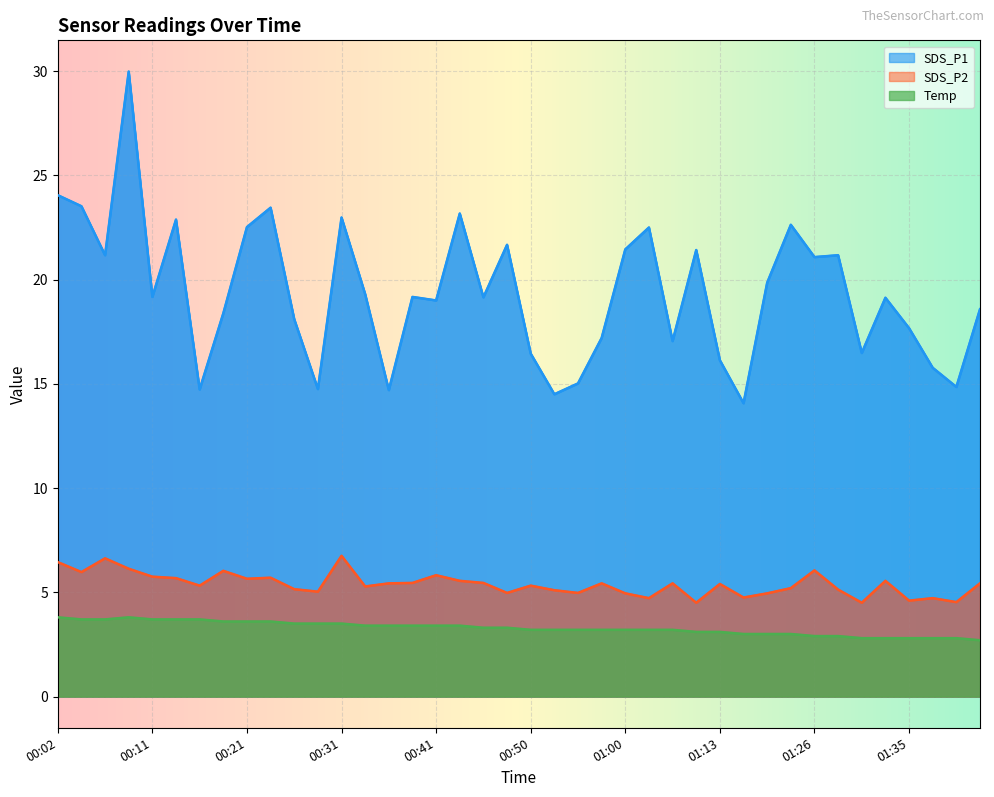

Reading left to right, extract all data points from this chart.

SDS_P1: 24.1	23.5	21.2	30.0	19.2	22.9	14.7	18.4	22.5	23.4	18.1	14.8	23.0	19.3	14.7	19.2	19.0	23.2	19.1	21.7	16.4	14.5	15.0	17.2	21.4	22.5	17.1	21.4	16.1	14.1	19.9	22.6	21.1	21.2	16.5	19.1	17.7	15.8	14.8	18.6
SDS_P2: 6.5	6.0	6.6	6.1	5.8	5.7	5.3	6.0	5.7	5.7	5.2	5.0	6.8	5.3	5.4	5.5	5.8	5.5	5.5	5.0	5.3	5.1	5.0	5.4	5.0	4.7	5.4	4.5	5.4	4.8	5.0	5.2	6.0	5.1	4.5	5.5	4.6	4.7	4.5	5.4
Temp: 3.8	3.7	3.7	3.8	3.7	3.7	3.7	3.6	3.6	3.6	3.5	3.5	3.5	3.4	3.4	3.4	3.4	3.4	3.3	3.3	3.2	3.2	3.2	3.2	3.2	3.2	3.2	3.1	3.1	3.0	3.0	3.0	2.9	2.9	2.8	2.8	2.8	2.8	2.8	2.7